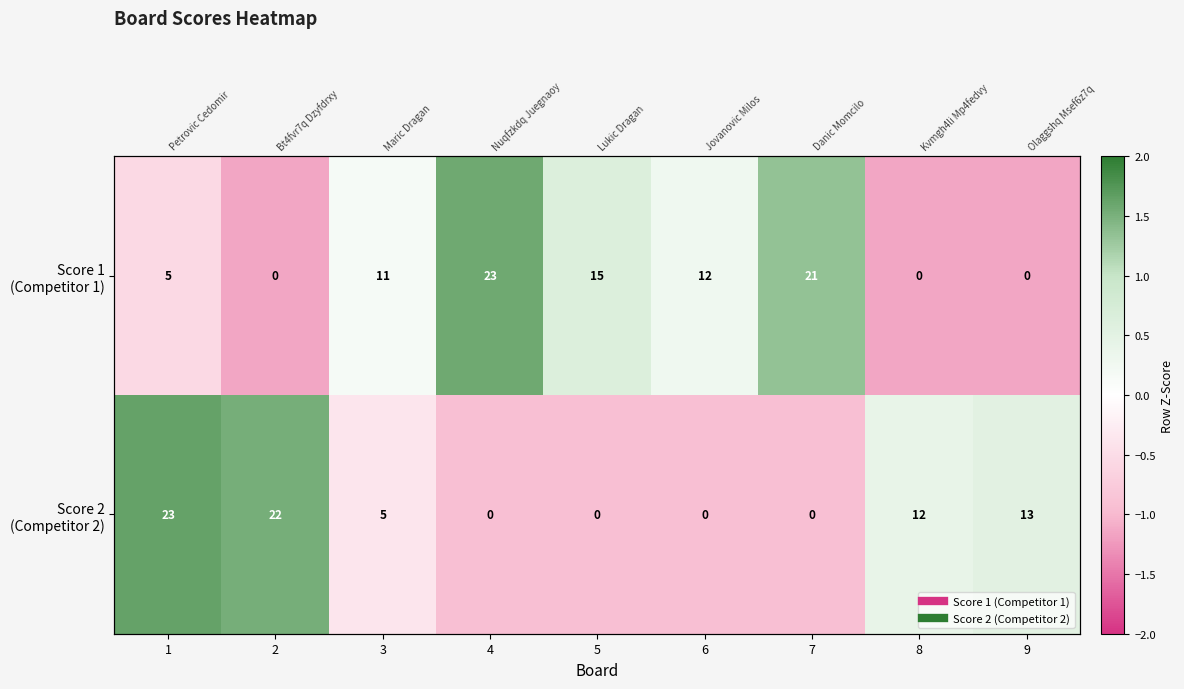

Which series has the largest total across all categories?

Score 1 (Competitor 1)